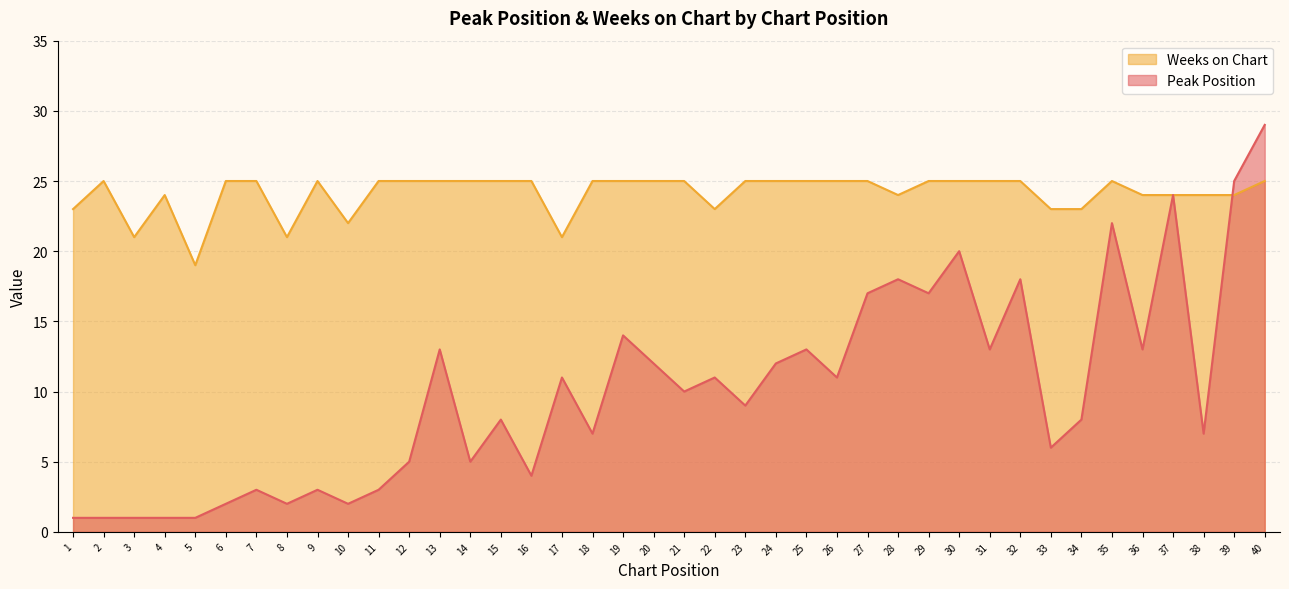

What is the sum of all Peak Position values?

402